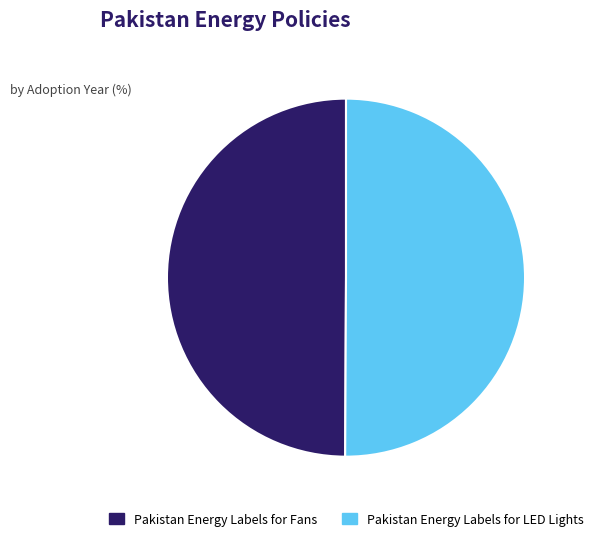

Combined, do Pakistan Energy Labels for Fans and Pakistan Energy Labels for LED Lights account for over 50%?

Yes